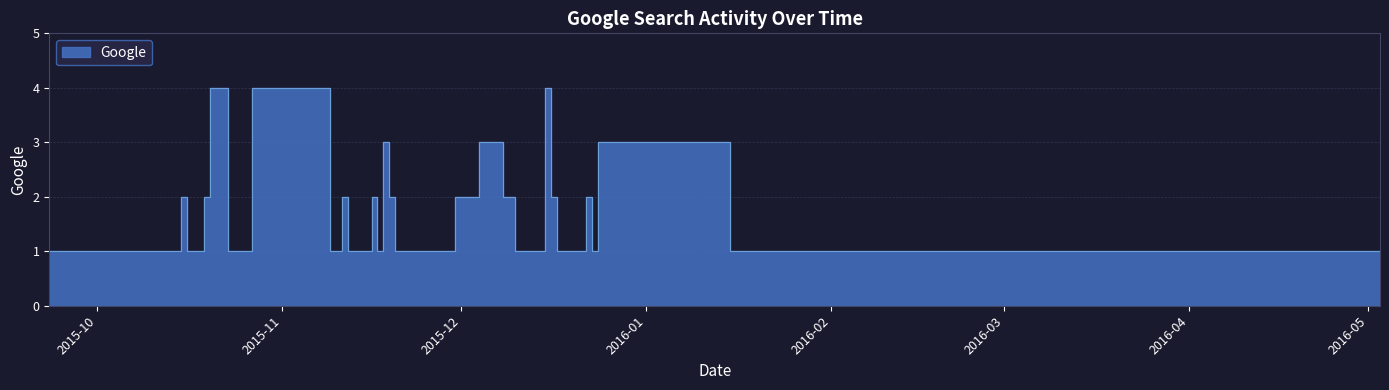

Reading left to right, transcribe all the data shown in this chart.

2015-09-23=1	2015-10-13=1	2015-10-14=1	2015-10-15=2	2015-10-16=1	2015-10-19=2	2015-10-20=4	2015-10-22=4	2015-10-23=1	2015-10-27=4	2015-11-09=1	2015-11-10=1	2015-11-11=2	2015-11-12=1	2015-11-16=2	2015-11-17=1	2015-11-18=3	2015-11-19=2	2015-11-20=1	2015-11-26=1	2015-11-30=2	2015-12-02=2	2015-12-04=3	2015-12-08=2	2015-12-09=2	2015-12-10=1	2015-12-15=4	2015-12-16=2	2015-12-17=1	2015-12-18=1	2015-12-22=2	2015-12-23=1	2015-12-24=3	2016-01-15=1	2016-02-22=1	2016-02-24=1	2016-03-17=1	2016-05-03=1